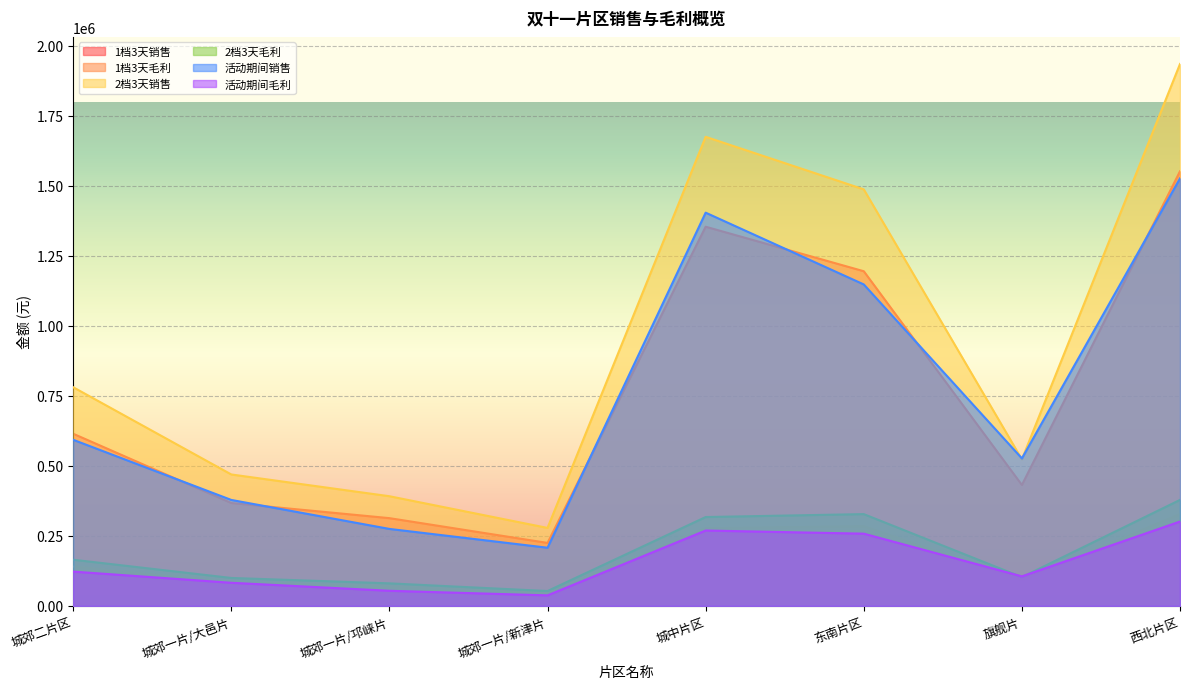

How many lines are shown in the chart?

6